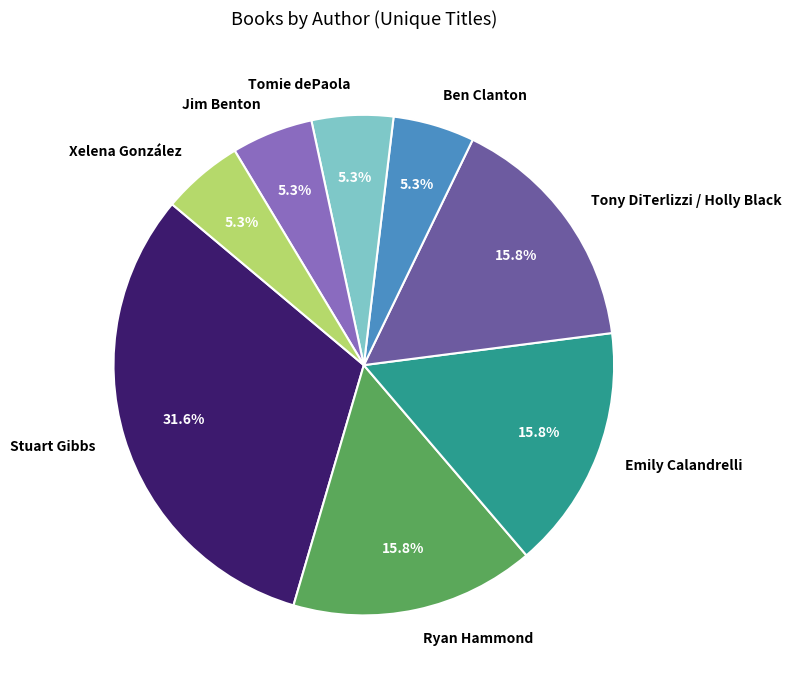

To the nearest percent, what percentage of the pie is Ryan Hammond?

16%